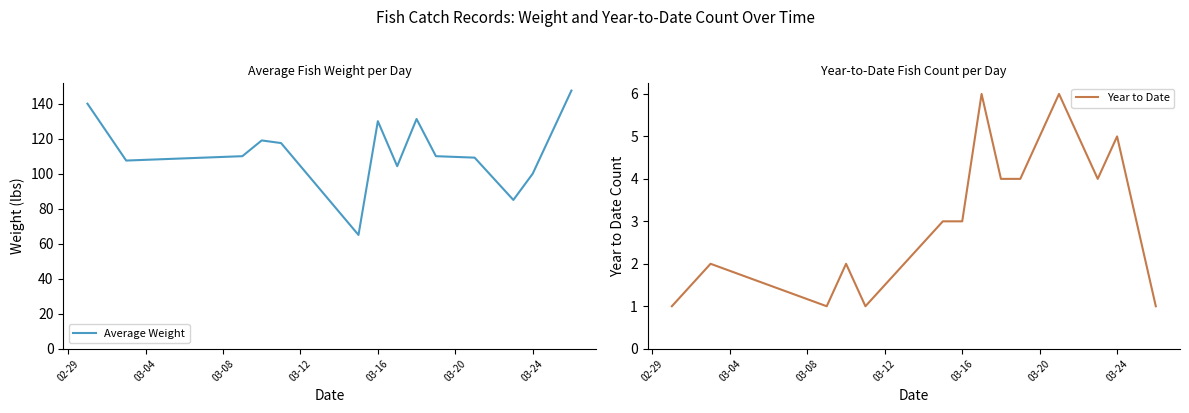

How many interior local valleys does the Year to Date series have?

3